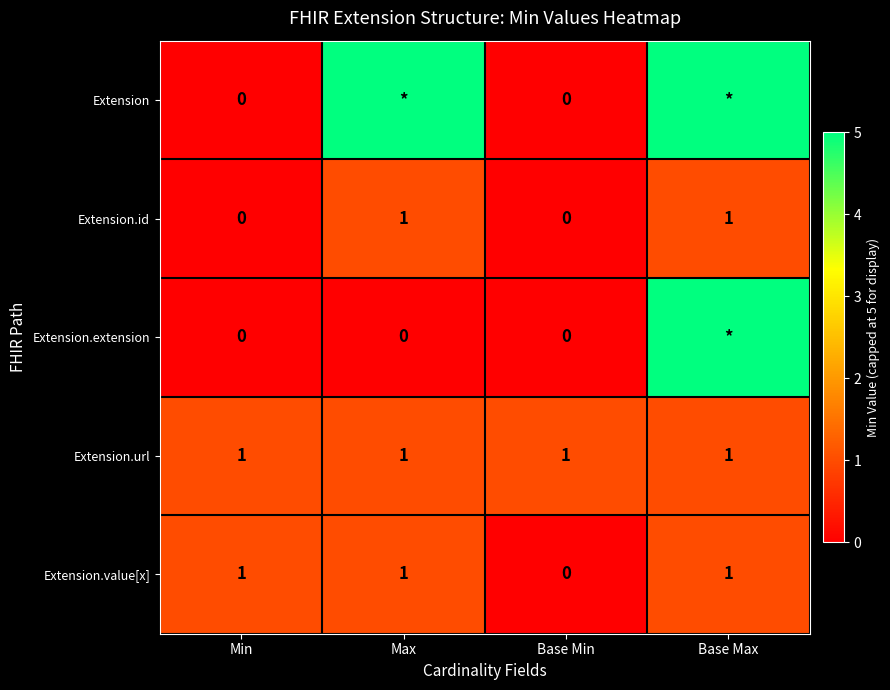

The value of Extension.url at Min is 1. True or false?

True